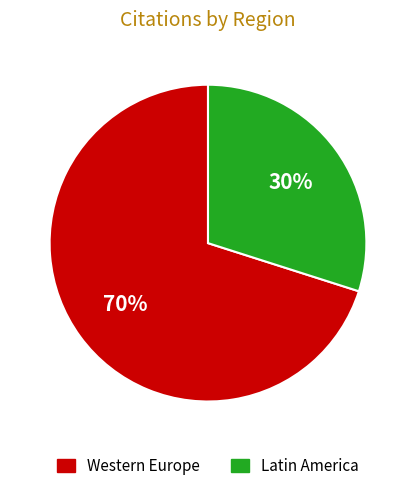

Is there any slice that represents more than half of the pie?

Yes